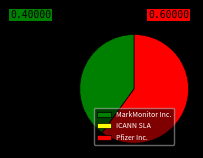

Which category has the biggest portion of the pie?

Pfizer Inc.